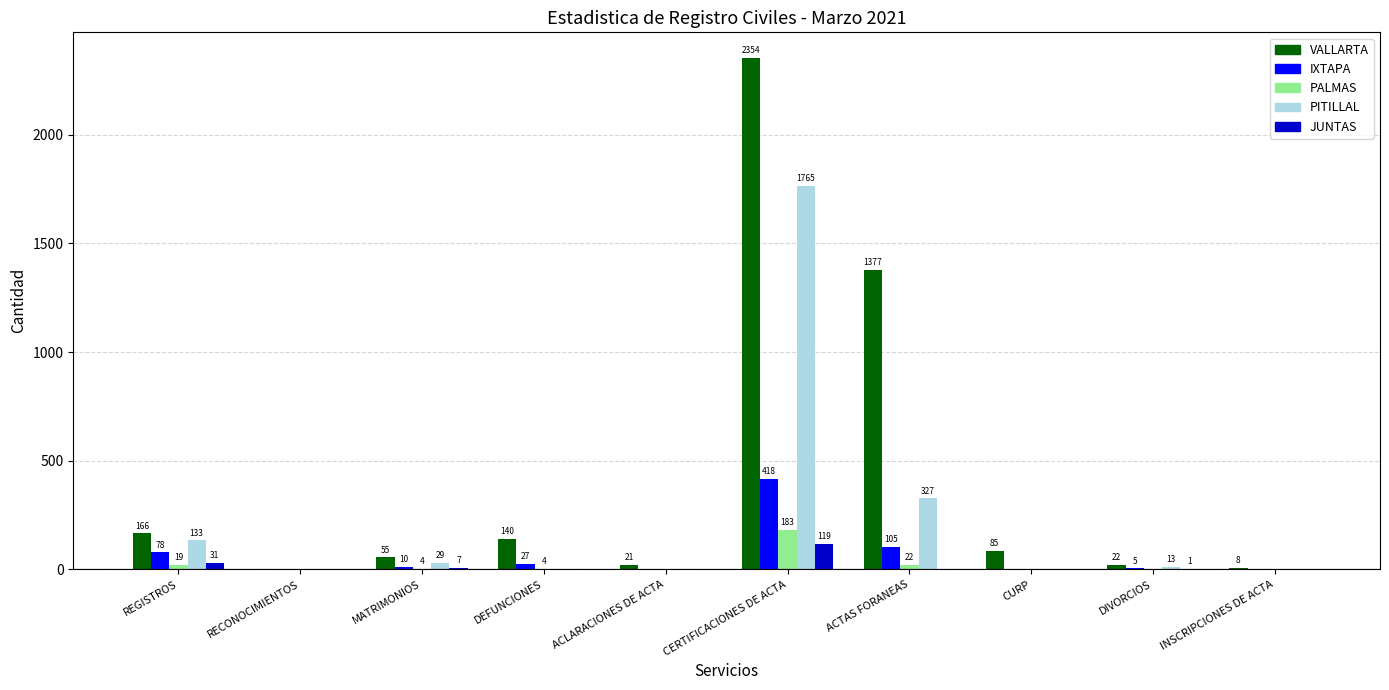

What is the total value across all series at ACLARACIONES DE ACTA?

21